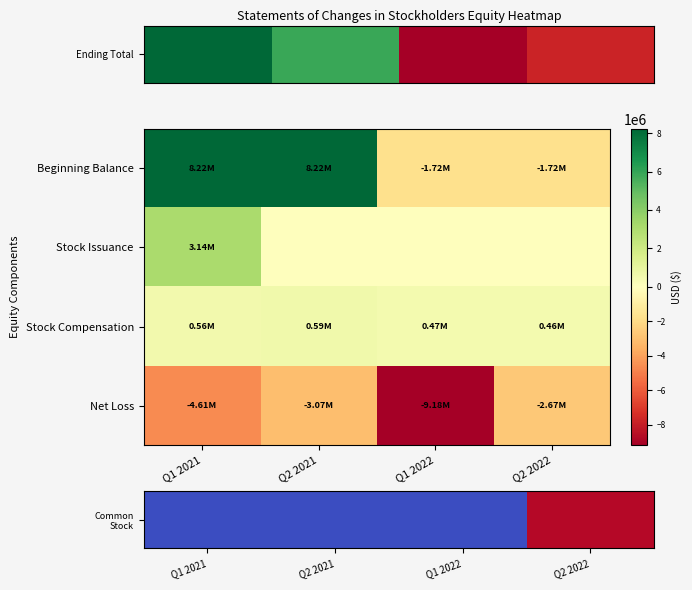

At which category does the chart reach its peak across all series?

Q1 2021